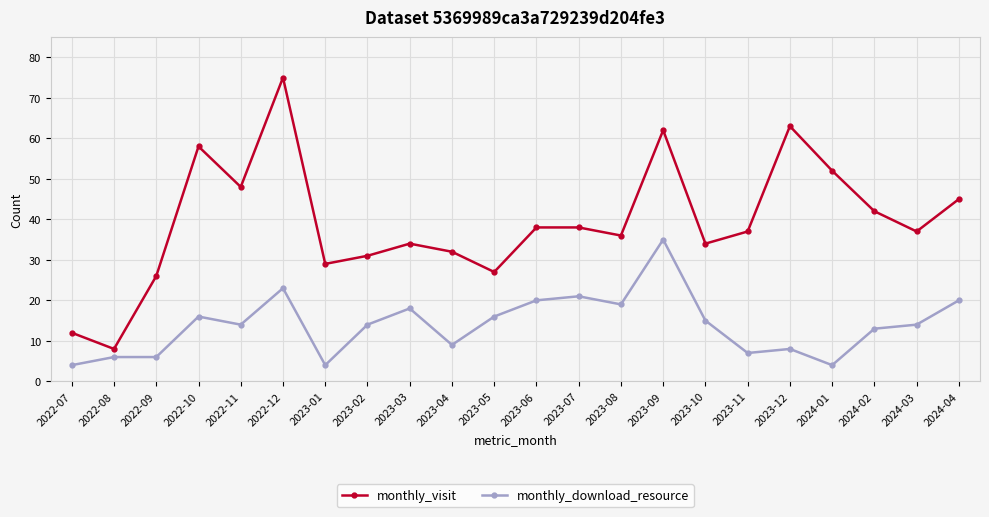

True or false: monthly_download_resource and monthly_visit intersect in this chart.

False